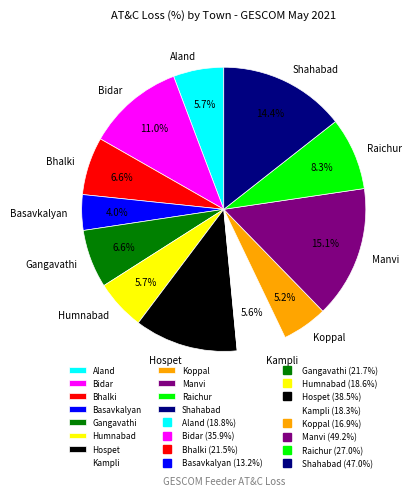

To the nearest percent, what percentage of the pie is Manvi?

15%